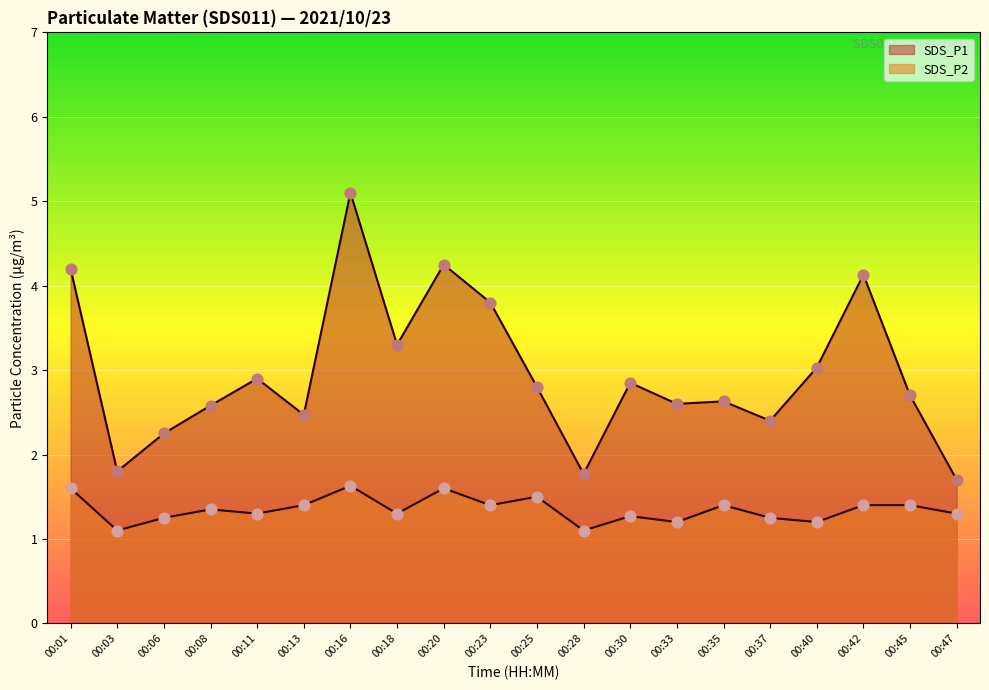

What is the total value across all series at 00:01?

5.8